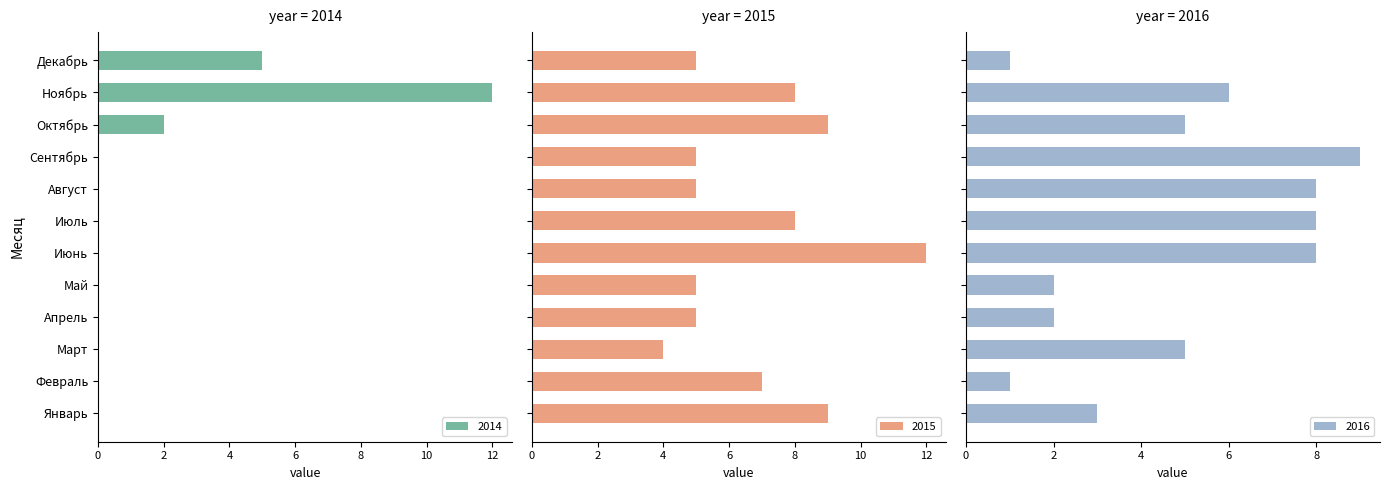

List the series in order of their peak value, highest first.

2014, 2015, 2016